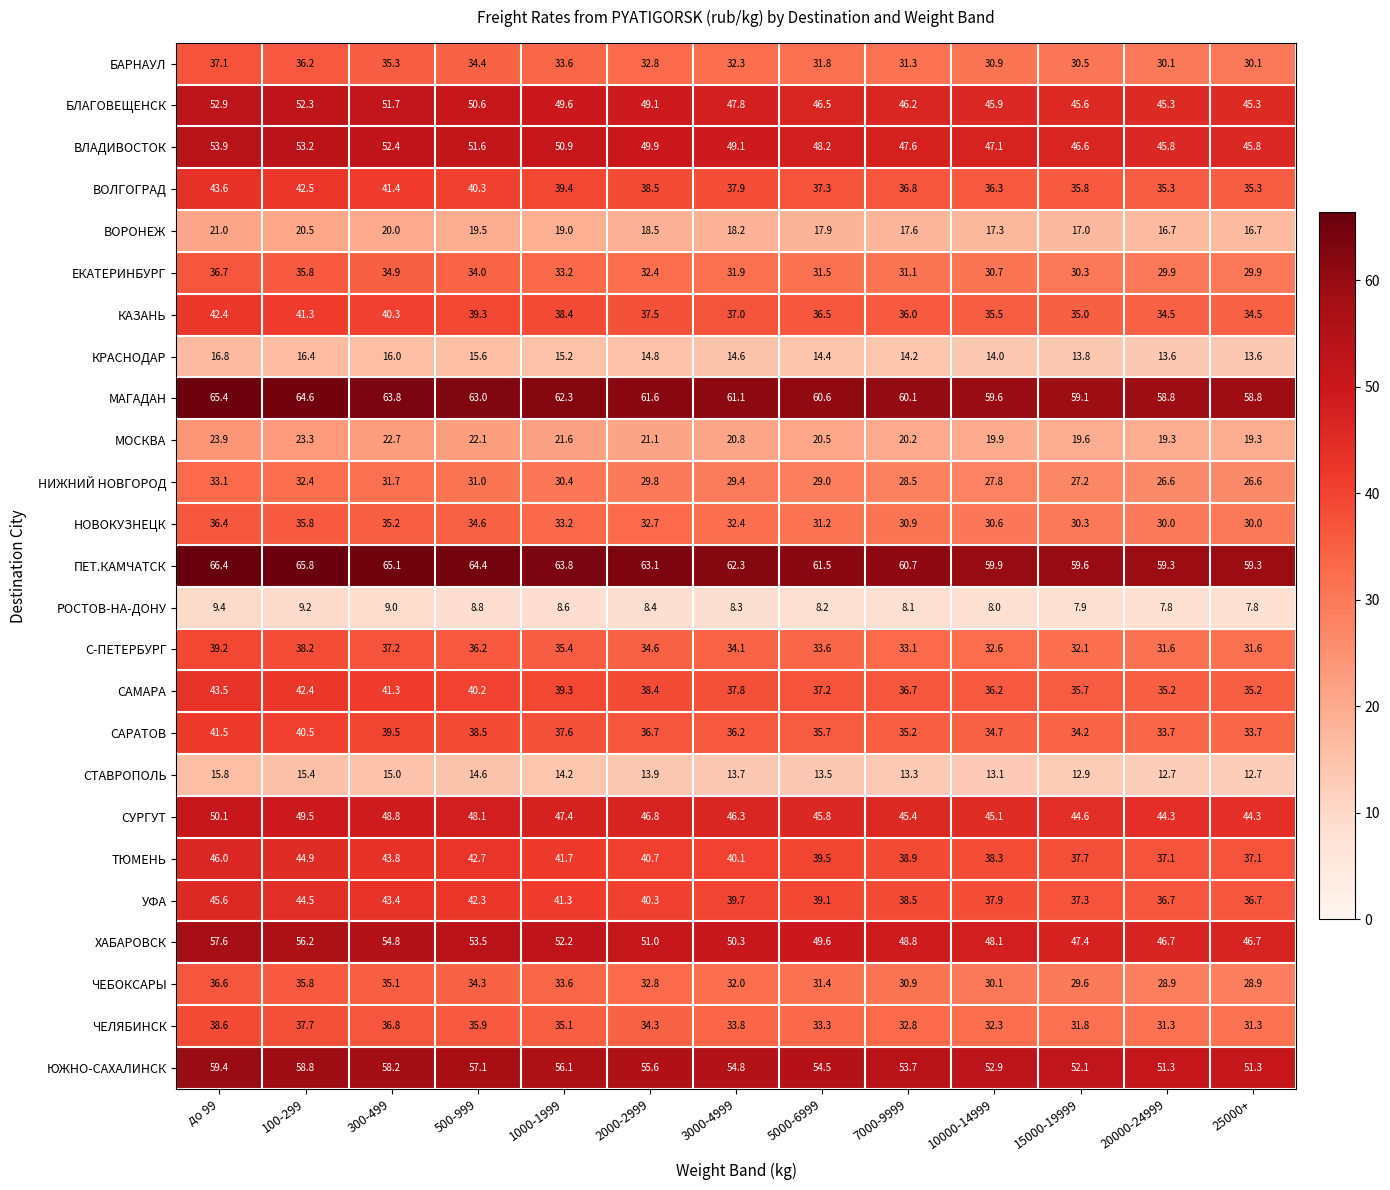

What is the difference between the maximum and second lowest values in the НОВОКУЗНЕЦК series?

6.4